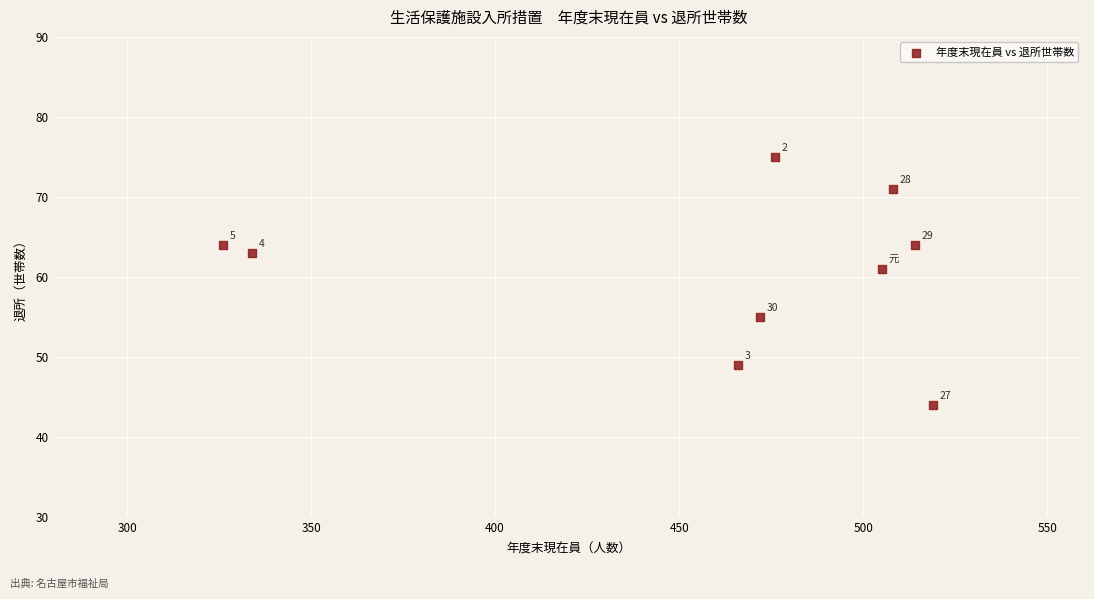

What is the average X value?

458